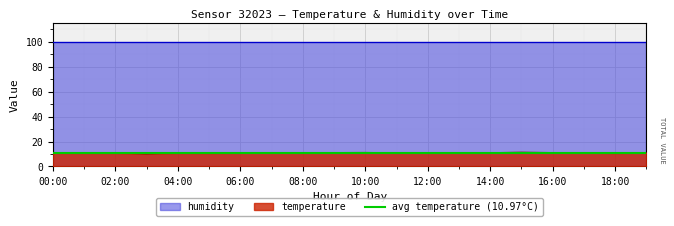

What is the average value?

10.9